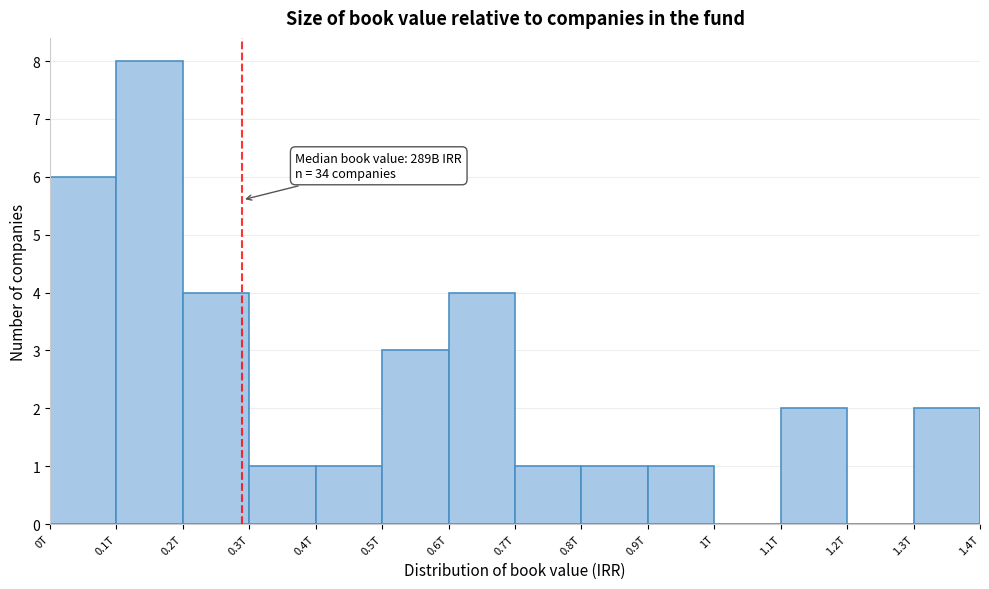

Reading left to right, what are all the values shown in this chart?

0T=6	0.1T=8	0.2T=4	0.3T=1	0.4T=1	0.5T=3	0.6T=4	0.7T=1	0.8T=1	0.9T=1	1T=0	1.1T=2	1.2T=0	1.3T=2